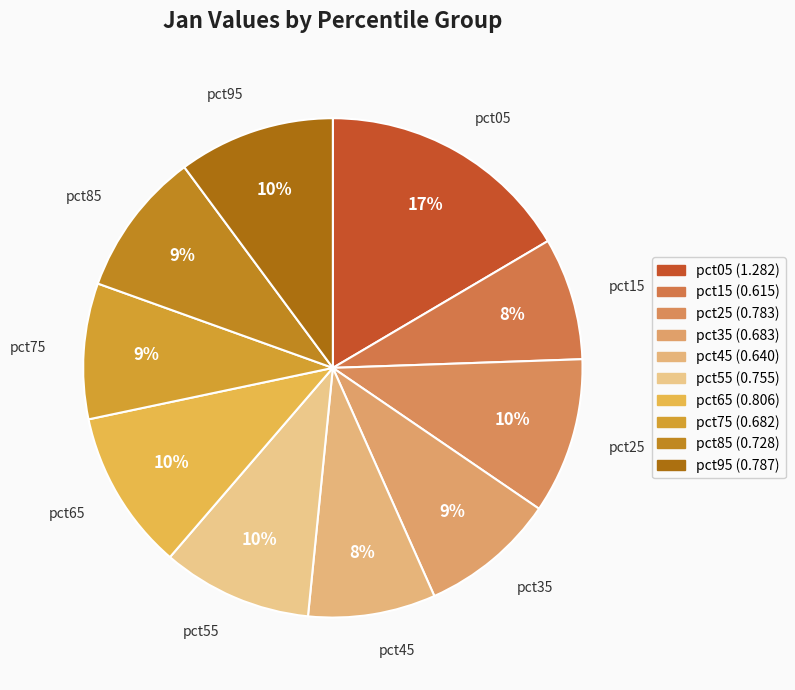

Is it true that pct15 is 8% of the pie?

True